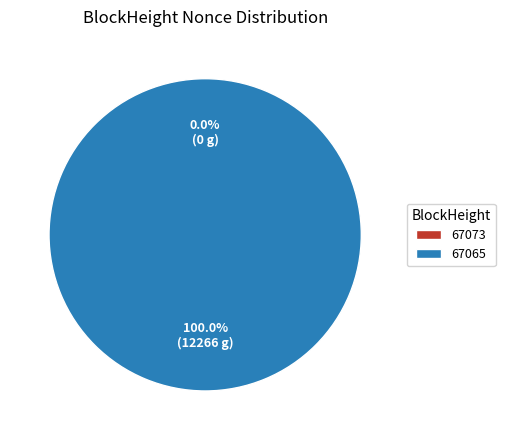

What portion of the pie excludes 67073?

100.0%